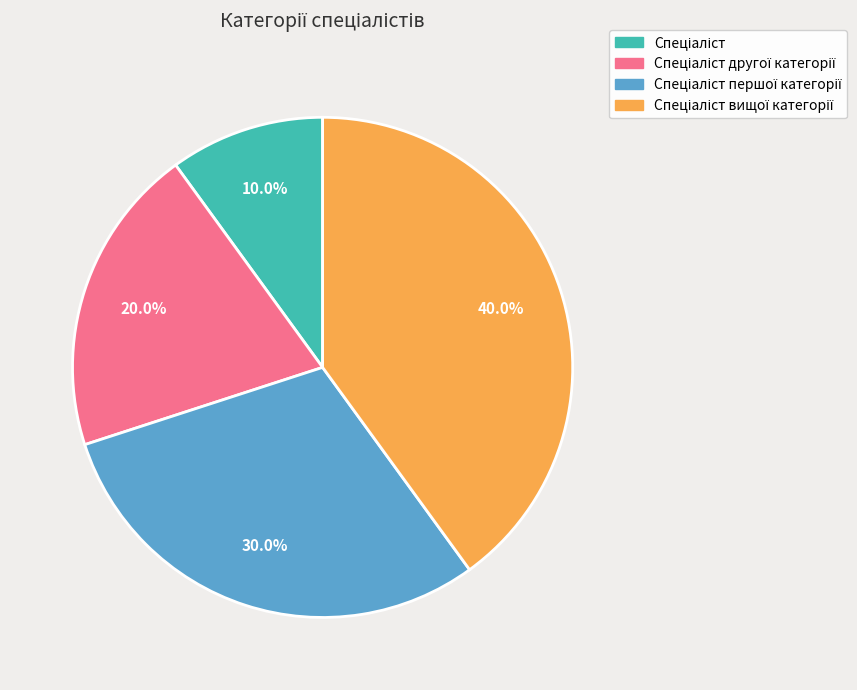

Is there a majority slice in this chart?

No